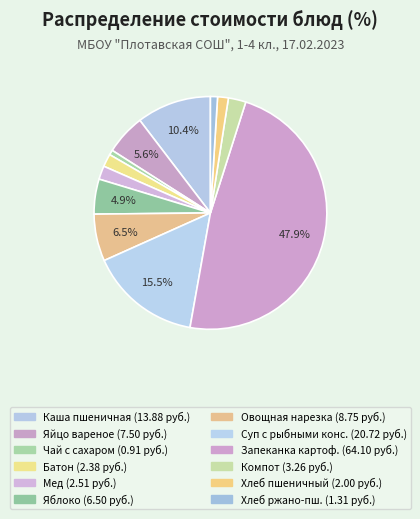

To the nearest percent, what is the average slice percentage?

8%